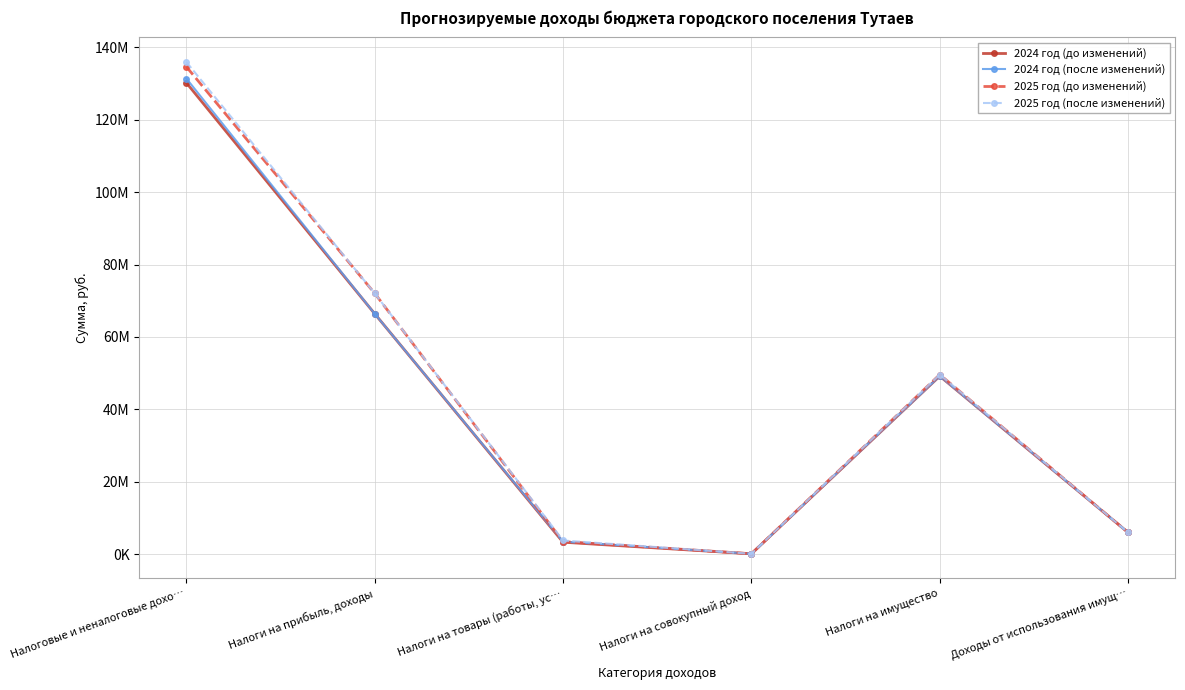

What is the minimum value for 2024 год (после изменений)?

55000